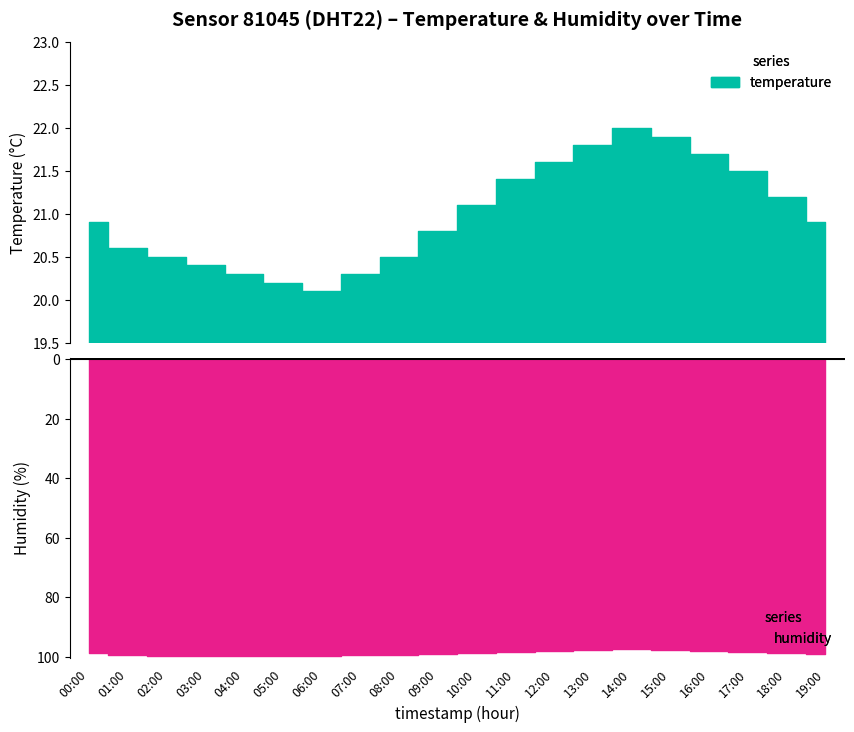

True or false: humidity and temperature cross at least once.

False